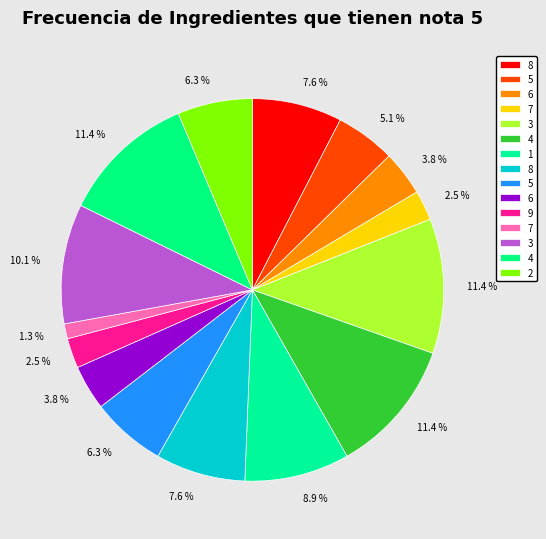

What is the largest slice in the pie chart?

3